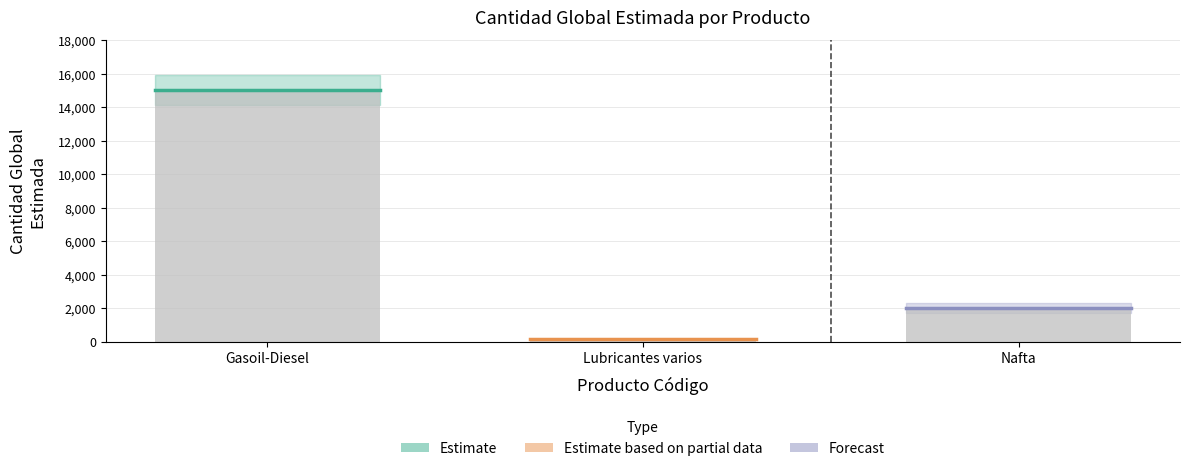

What is the average value?

5717